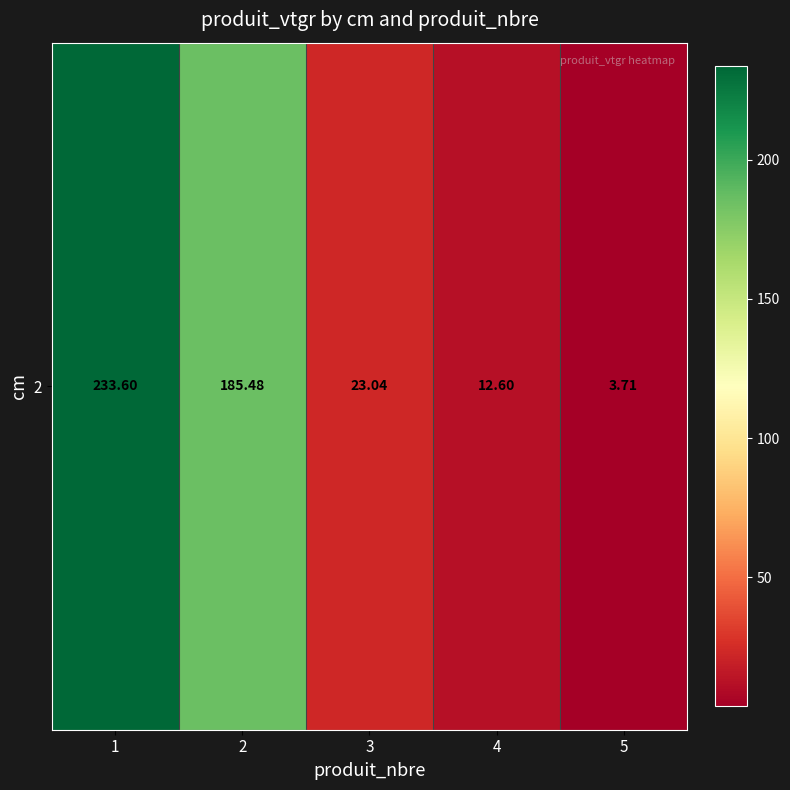

Count the number of values greater than 23.

3